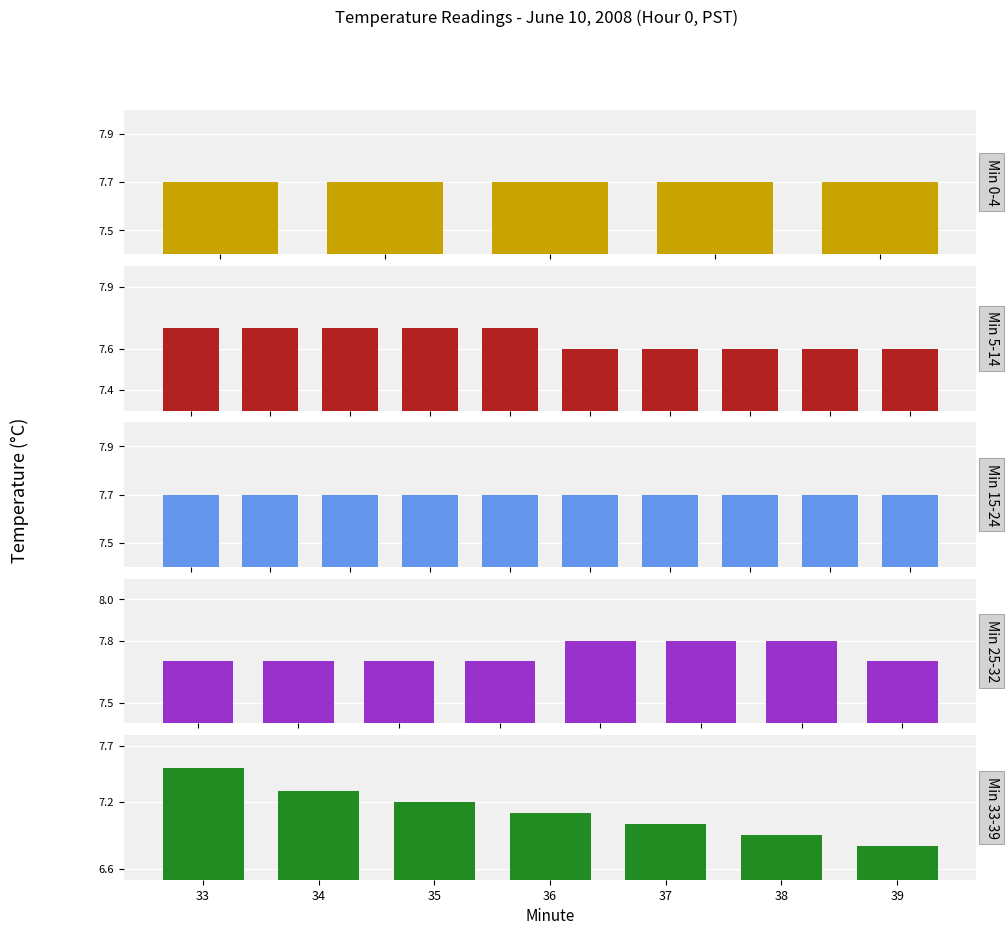

What is the average value?

7.6